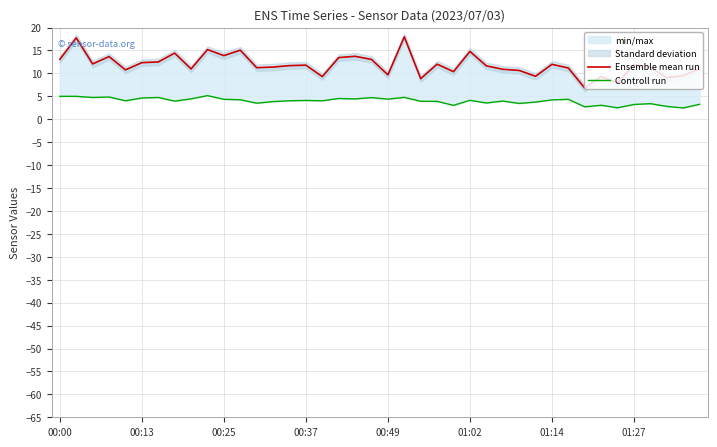

At 22, list the series in order from smallest to largest.

Controll run, Ensemble mean run